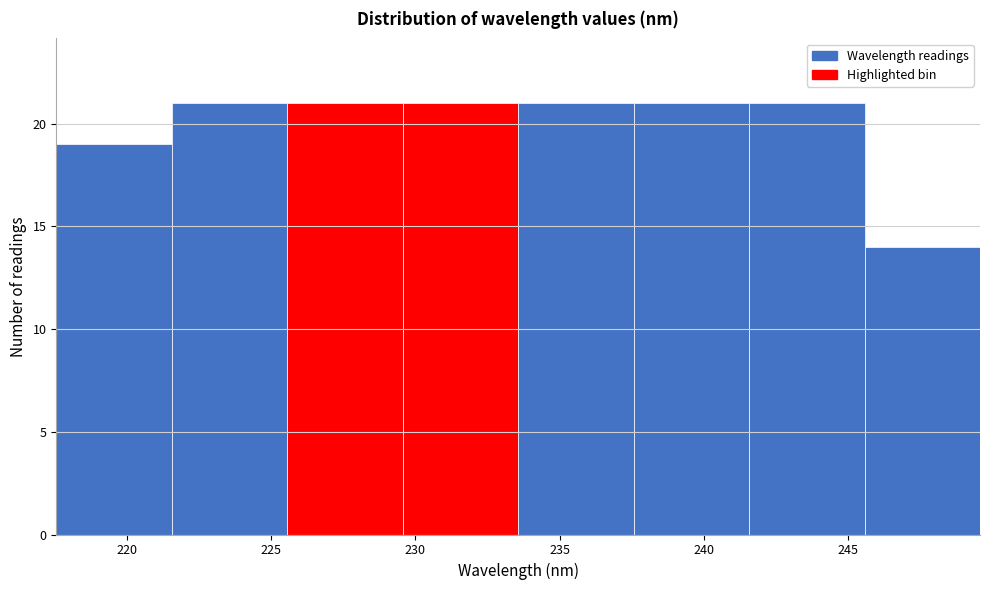

Reading left to right, list every bar in this chart as the range it spans on the x-axis followed by its height. Neither the bar edges nor the heights are printed on the chart, so give them approximately, as read against the axes.

217.5 to 221.5: 19
221.5 to 225.5: 21
225.5 to 229.5: 21
229.5 to 233.5: 21
233.5 to 237.5: 21
237.5 to 241.5: 21
241.5 to 245.5: 21
245.5 to 249.5: 14